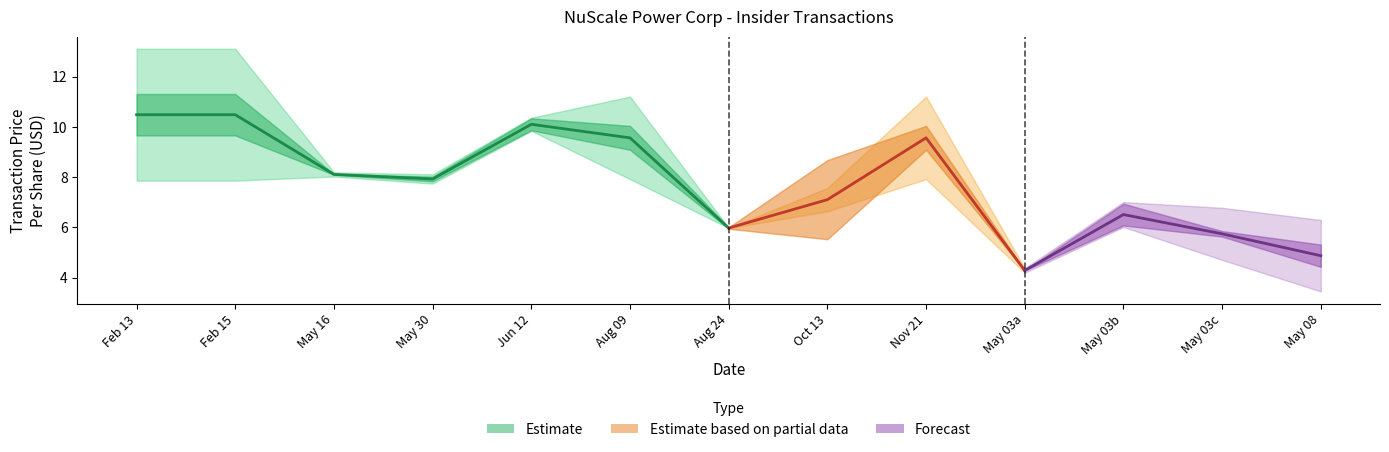

List the labels in order of value, smallest first.

Aug 24, May 30, May 16, Aug 09, Jun 12, Feb 13, Feb 15